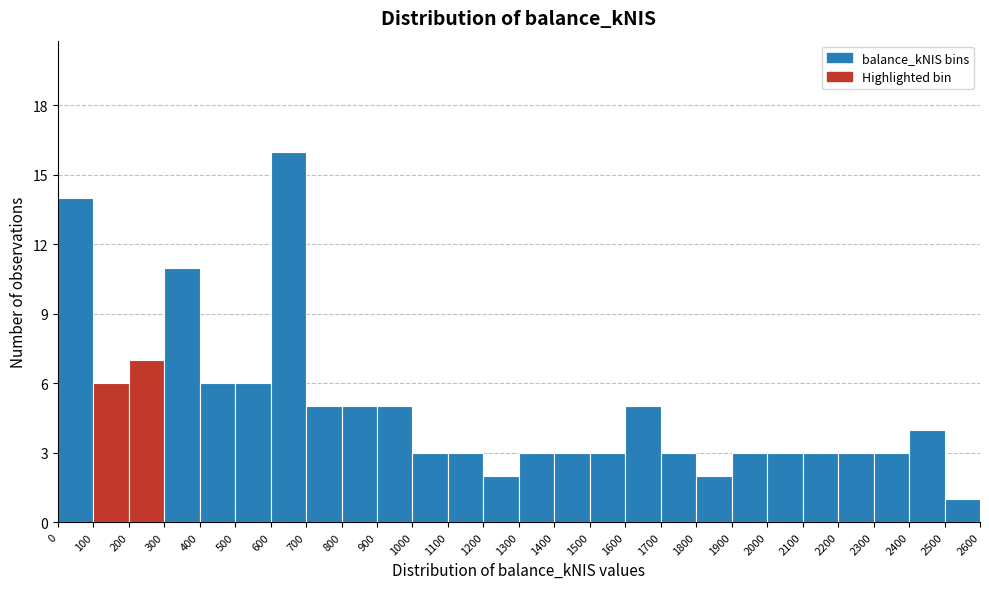

Reading left to right, list every bar in this chart as the range it spans on the x-axis followed by its height. The values are not printed on the chart, so give them approximately, as read against the axis.

0 to 100: 14
100 to 200: 6
200 to 300: 7
300 to 400: 11
400 to 500: 6
500 to 600: 6
600 to 700: 16
700 to 800: 5
800 to 900: 5
900 to 1000: 5
1000 to 1100: 3
1100 to 1200: 3
1200 to 1300: 2
1300 to 1400: 3
1400 to 1500: 3
1500 to 1600: 3
1600 to 1700: 5
1700 to 1800: 3
1800 to 1900: 2
1900 to 2000: 3
2000 to 2100: 3
2100 to 2200: 3
2200 to 2300: 3
2300 to 2400: 3
2400 to 2500: 4
2500 to 2600: 1